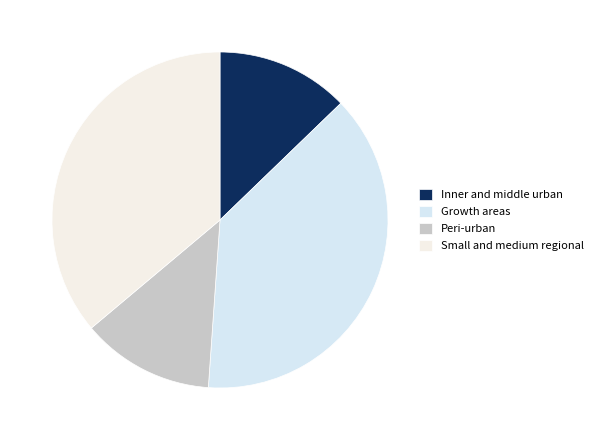

Count the number of slices in the pie.

4